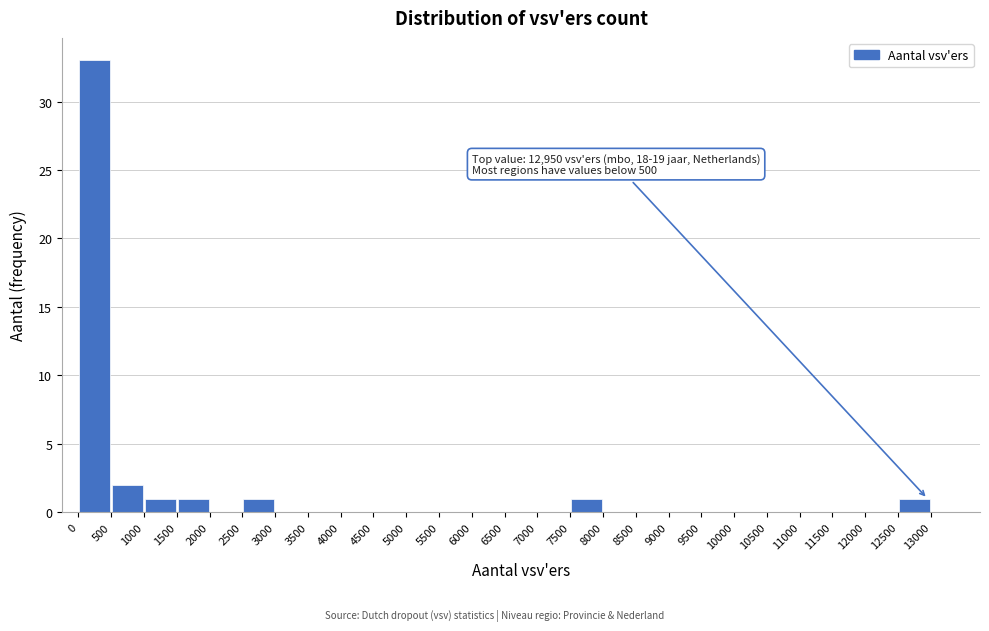

Which range on the x-axis has the tallest bar?

0 to 500